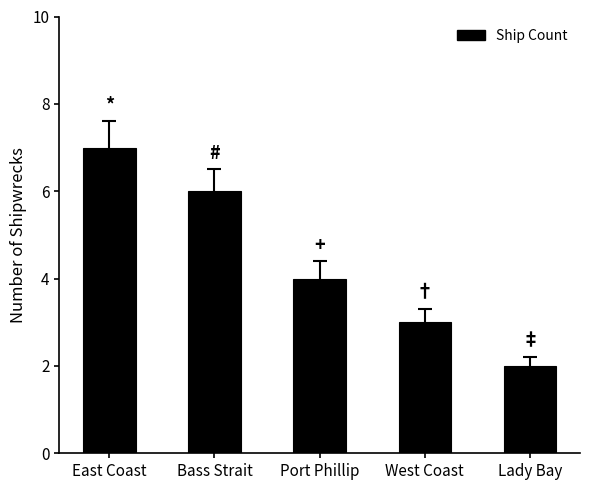

The chart shows a value of 2 at Bass Strait. True or false?

False